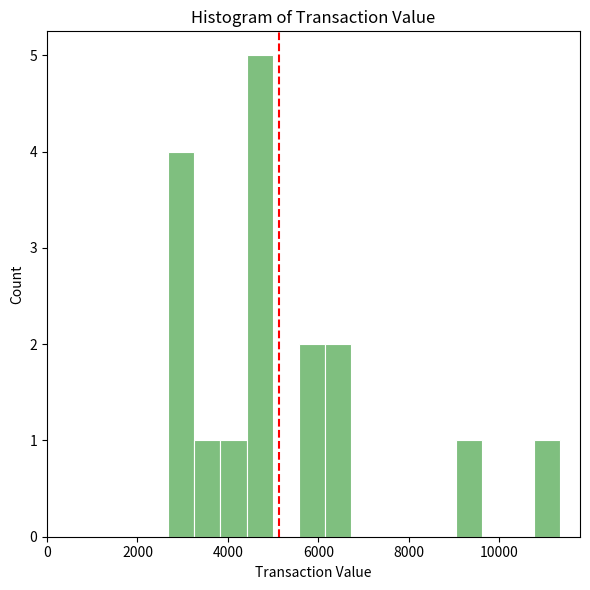

Around what value on the x-axis is the tallest bar? Give the approximate position of its centre, as read against the axis.

4800